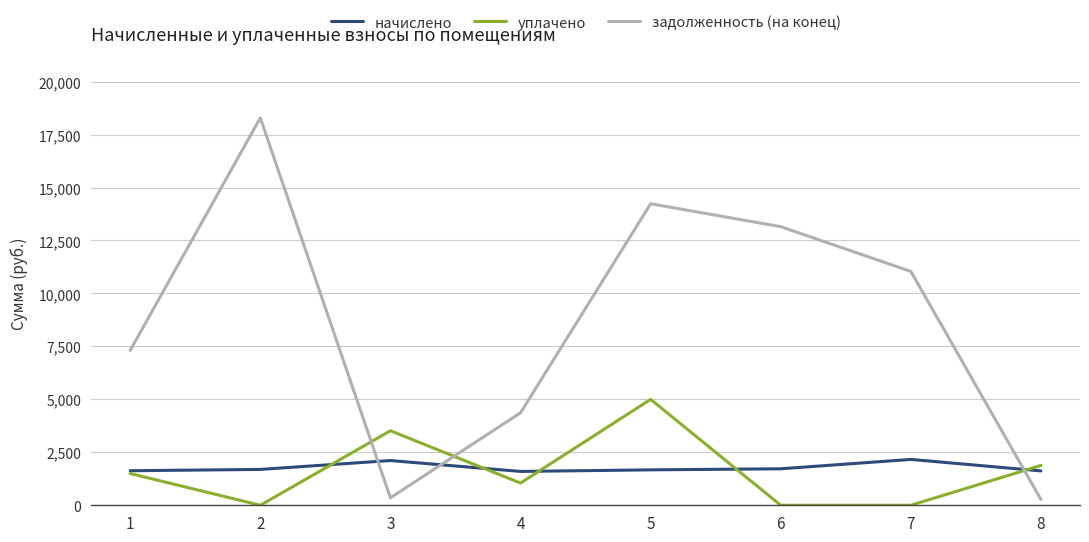

What is the spread (max minus min) of values at 7?

11038.9